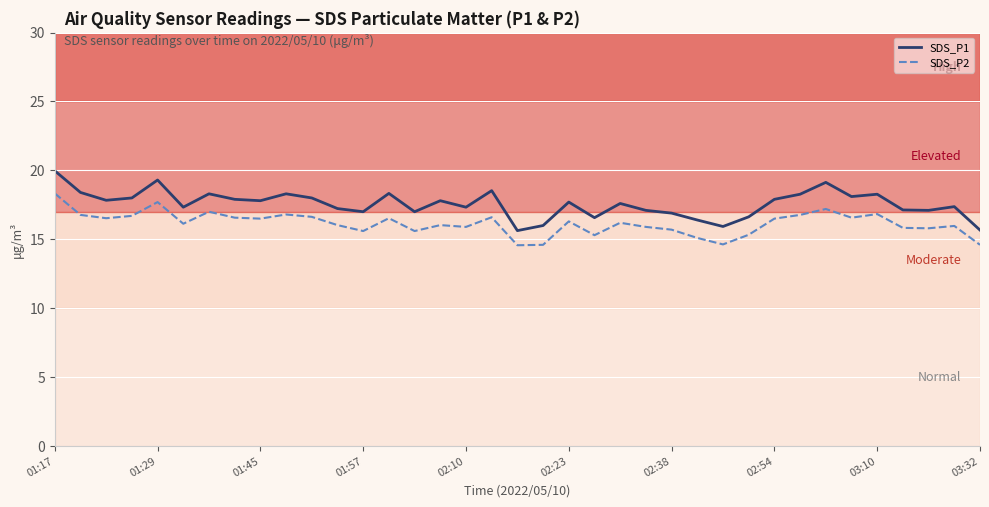

True or false: SDS_P1 and SDS_P2 intersect in this chart.

False